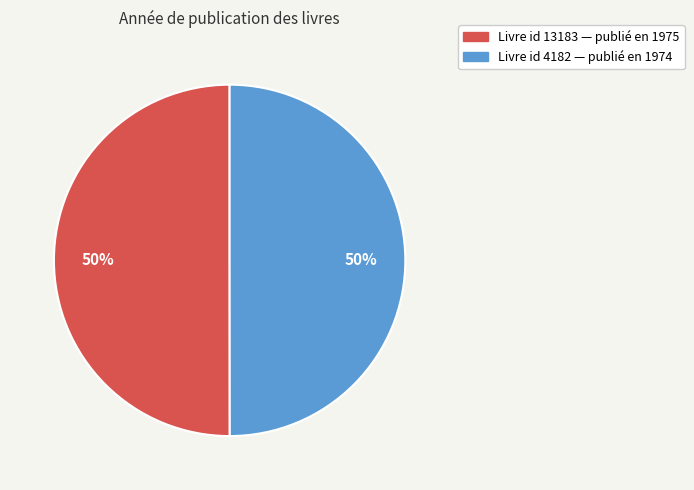

How many slices are in this pie chart?

2